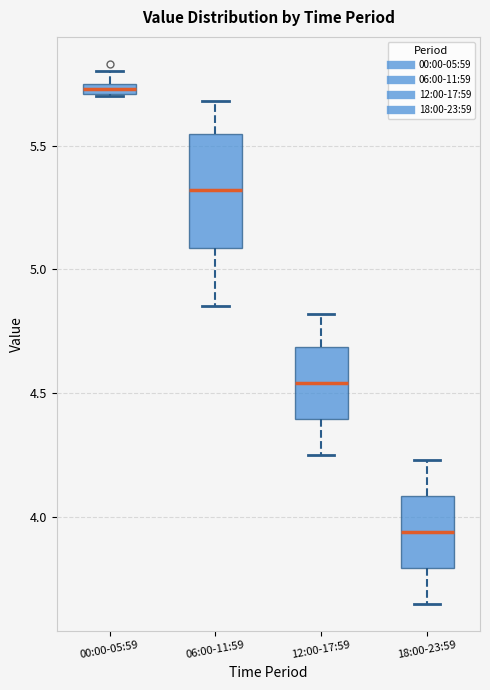

Which box's median line is the lowest?

18:00-23:59